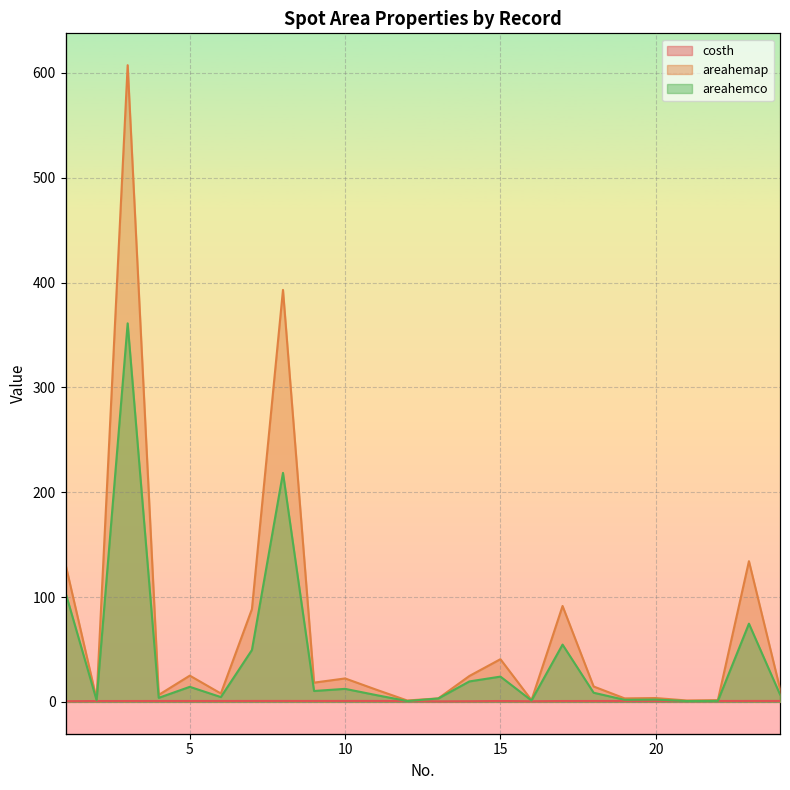

What is the lowest value of the areahemap series?

1.3